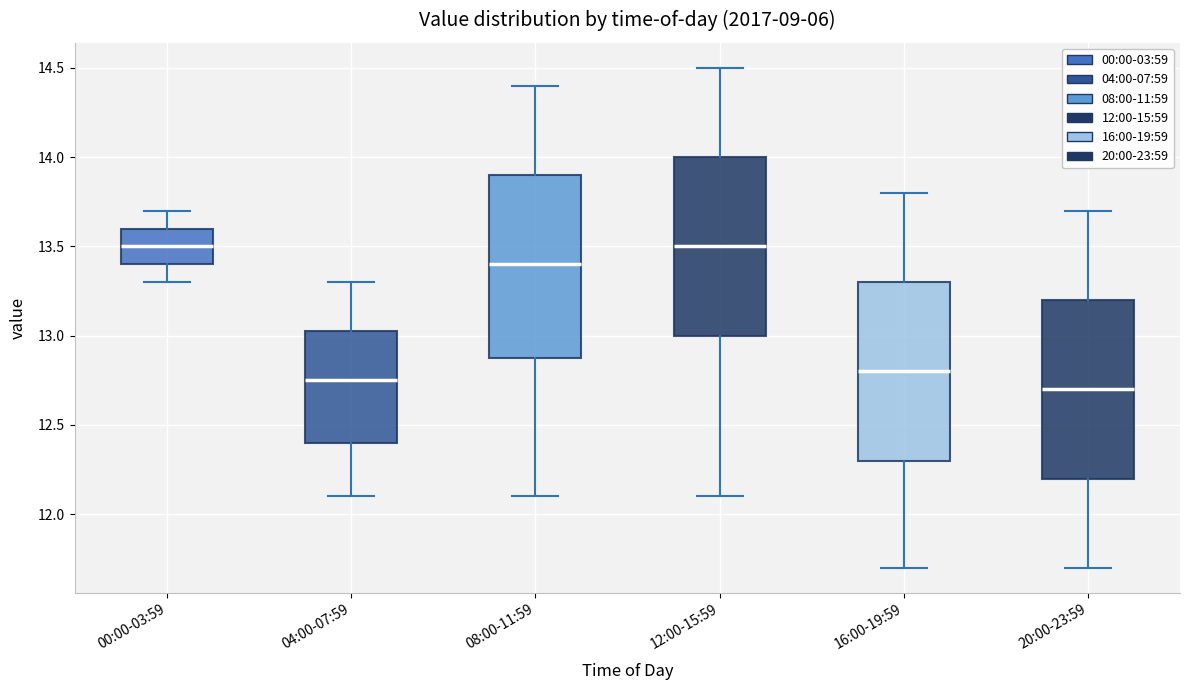

Reading left to right, read every box against the y-axis: the position of its median line, the range the box covers, and the ends of its whiskers. The values are not printed on the chart, so give them approximately, as read against the axis.

00:00-03:59: median 13.50, box 13.40 to 13.60, whiskers 13.30 to 13.70
04:00-07:59: median 12.75, box 12.40 to 13.05, whiskers 12.10 to 13.30
08:00-11:59: median 13.40, box 12.90 to 13.90, whiskers 12.10 to 14.40
12:00-15:59: median 13.50, box 13.00 to 14.00, whiskers 12.10 to 14.50
16:00-19:59: median 12.80, box 12.30 to 13.30, whiskers 11.70 to 13.80
20:00-23:59: median 12.70, box 12.20 to 13.20, whiskers 11.70 to 13.70